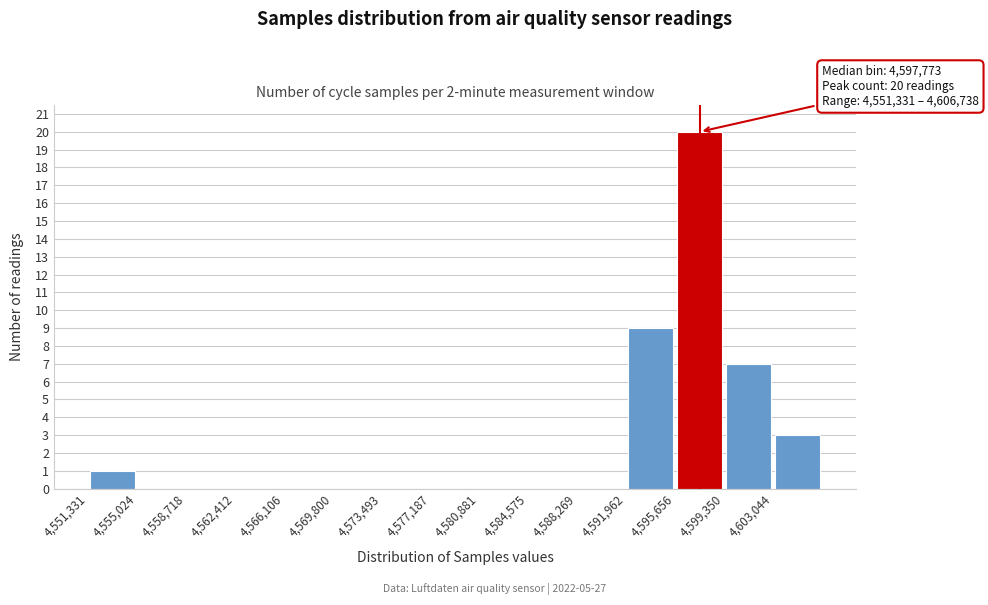

Which range on the x-axis has the tallest bar?

4595500 to 4599500